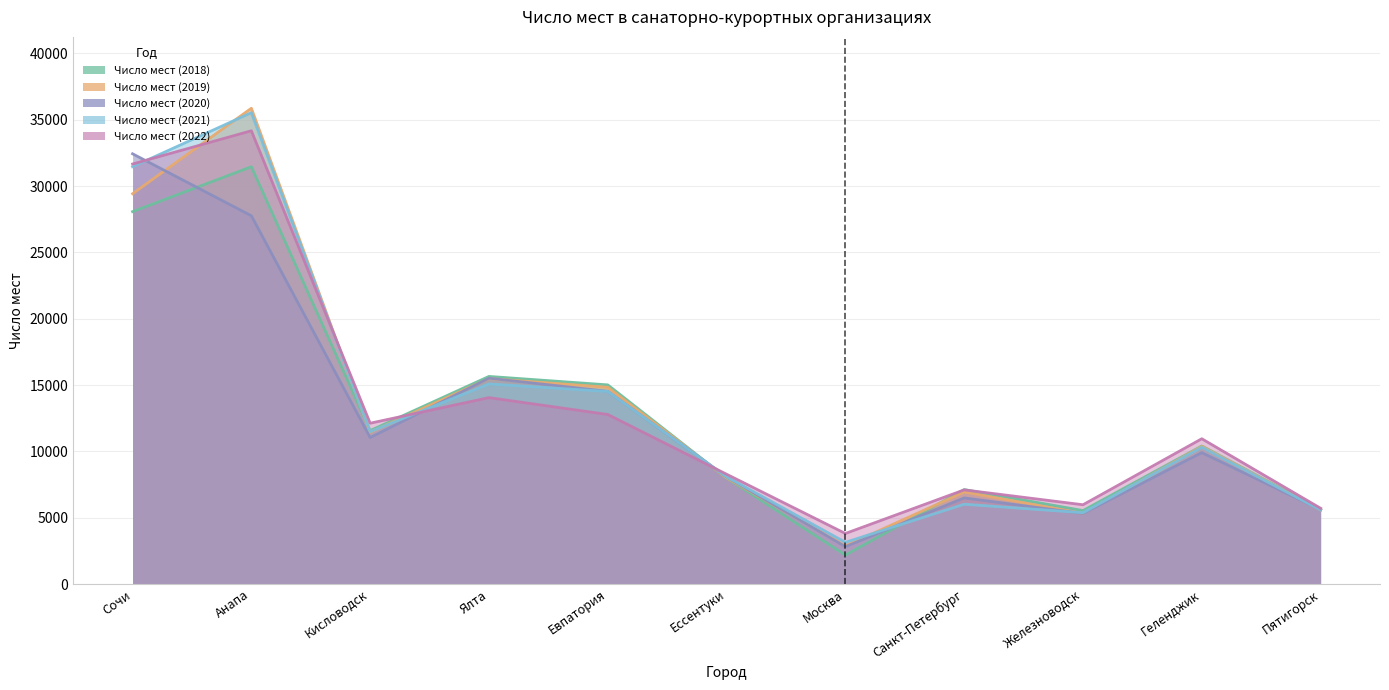

The Число мест (2018) series shows 10404 at Геленджик. True or false?

True